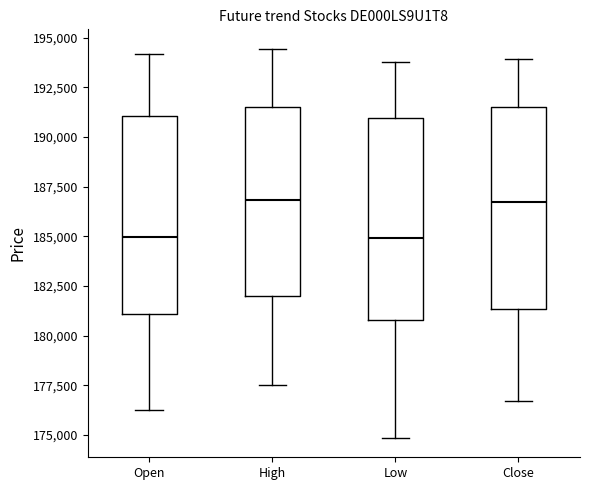

Reading left to right, transcribe this box plot: for each box, give where its median line is, the range the box spans, and where its two whiskers end, as read against the y-axis. The values are not printed on the chart, so give them approximately, as read against the axis.

Open: median 185000, box 181000 to 191000, whiskers 176500 to 194000
High: median 187000, box 182000 to 191500, whiskers 177500 to 194500
Low: median 185000, box 181000 to 191000, whiskers 175000 to 194000
Close: median 186500, box 181500 to 191500, whiskers 176500 to 194000